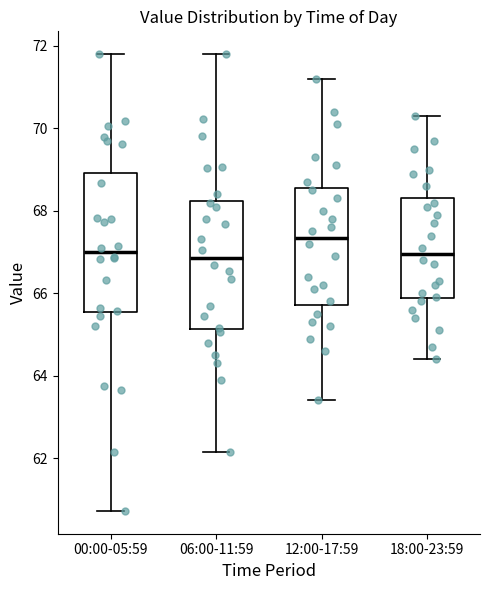

Where does the median line of the box for 00:00-05:59 sit on the y-axis? The values are not printed on the chart, so give them approximately, as read against the axis.

67.0